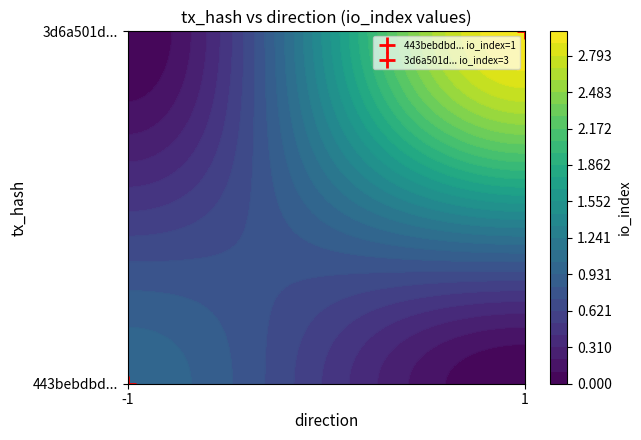

How many series are shown in this chart?

2